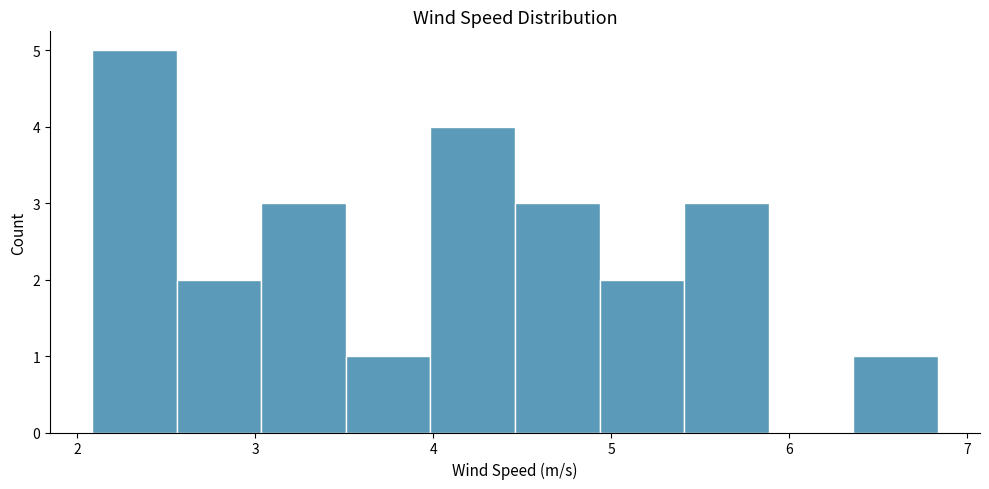

Reading left to right, list every bar in this chart as the range it spans on the x-axis followed by its height. Neither the bar edges nor the heights are printed on the chart, so give them approximately, as read against the axes.

2.1 to 2.6: 5
2.6 to 3.0: 2
3.0 to 3.5: 3
3.5 to 4.0: 1
4.0 to 4.5: 4
4.5 to 4.9: 3
4.9 to 5.4: 2
5.4 to 5.9: 3
5.9 to 6.4: 0
6.4 to 6.8: 1